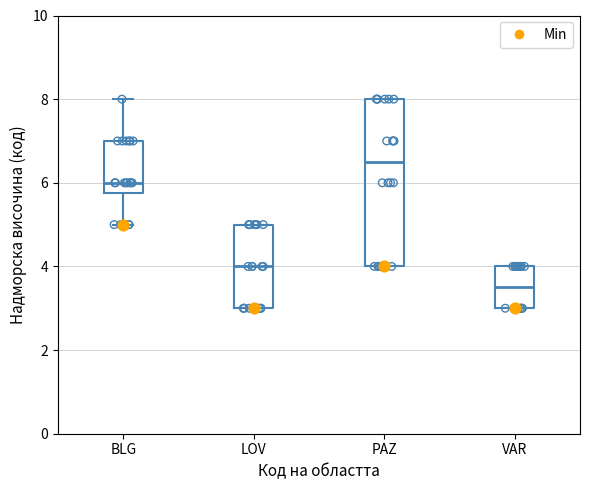

Which box has the highest median line?

PAZ